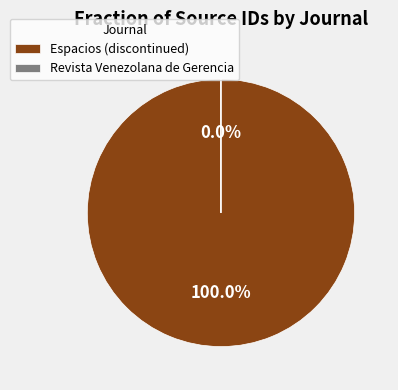

Which slice is the smallest?

Revista Venezolana de Gerencia